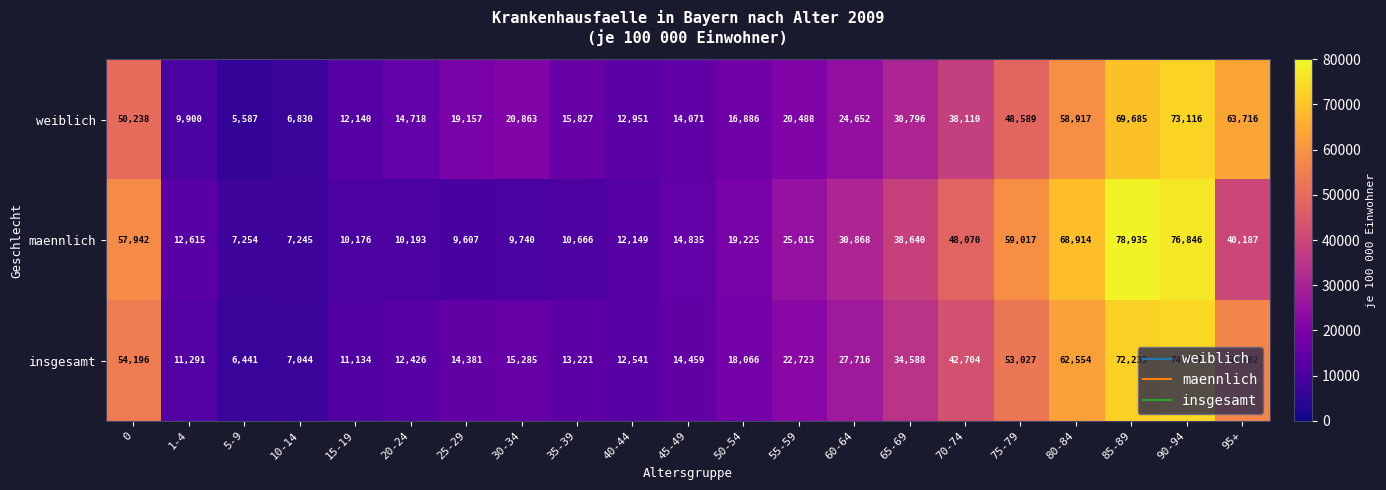

True or false: maennlich has a value of 30212 at 0.

False